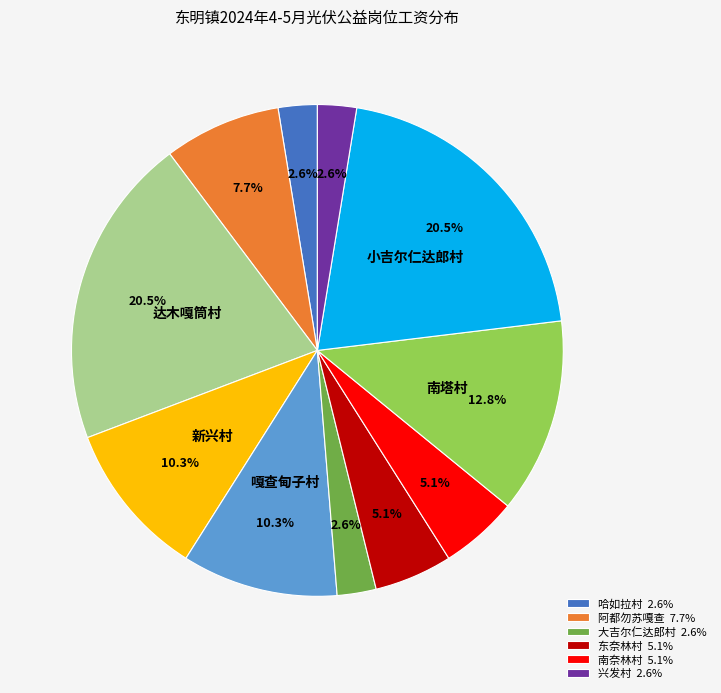

Is there a majority slice in this chart?

No